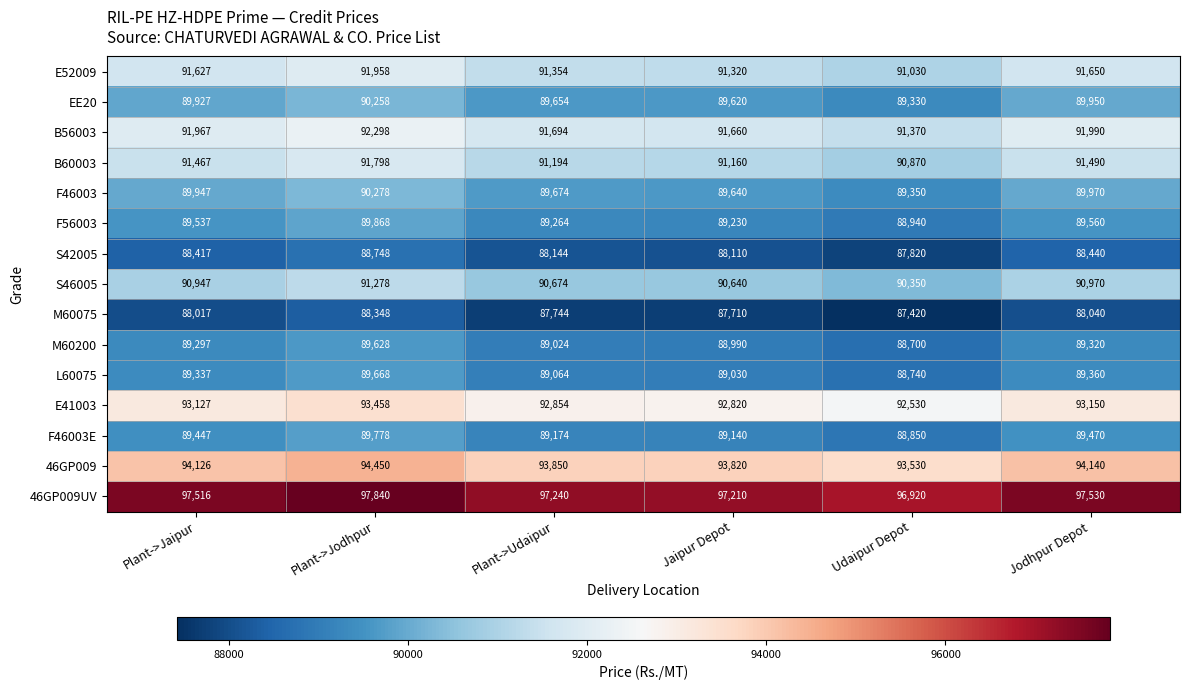

What is the difference between the EE20 values at Udaipur Depot and Plant->Jodhpur?

928